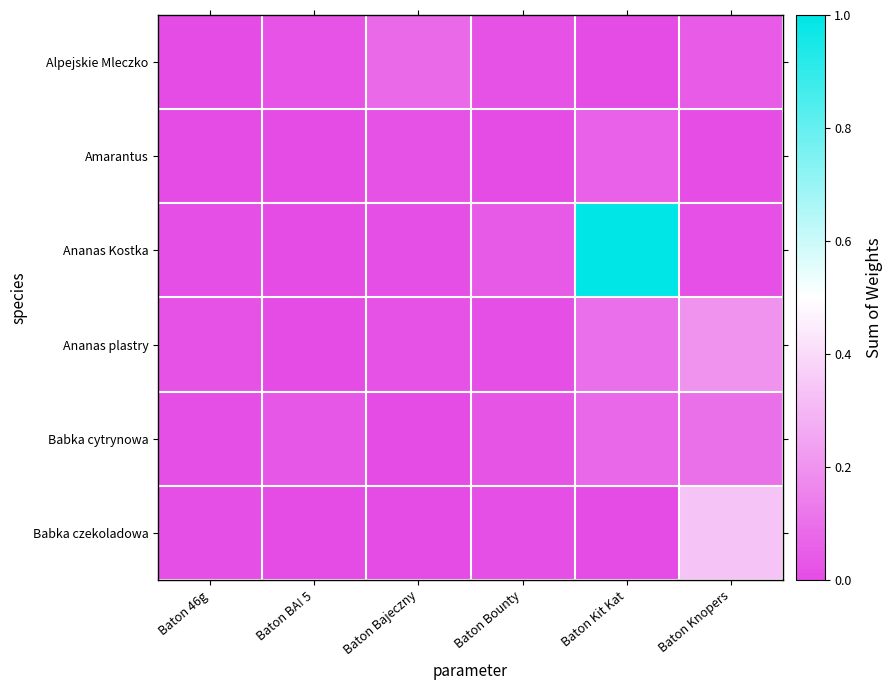

At which category is the sum across all series the highest?

Baton Kit Kat